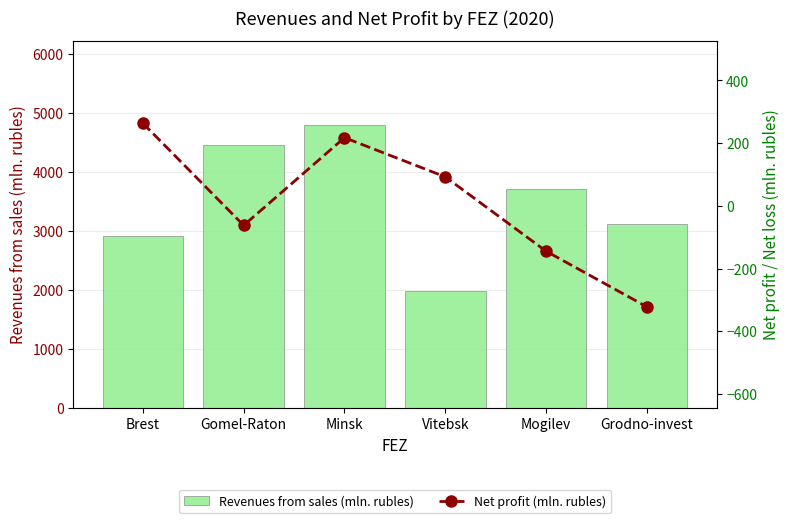

True or false: Net profit (mln. rubles) has a value of -83.6 at Mogilev.

False